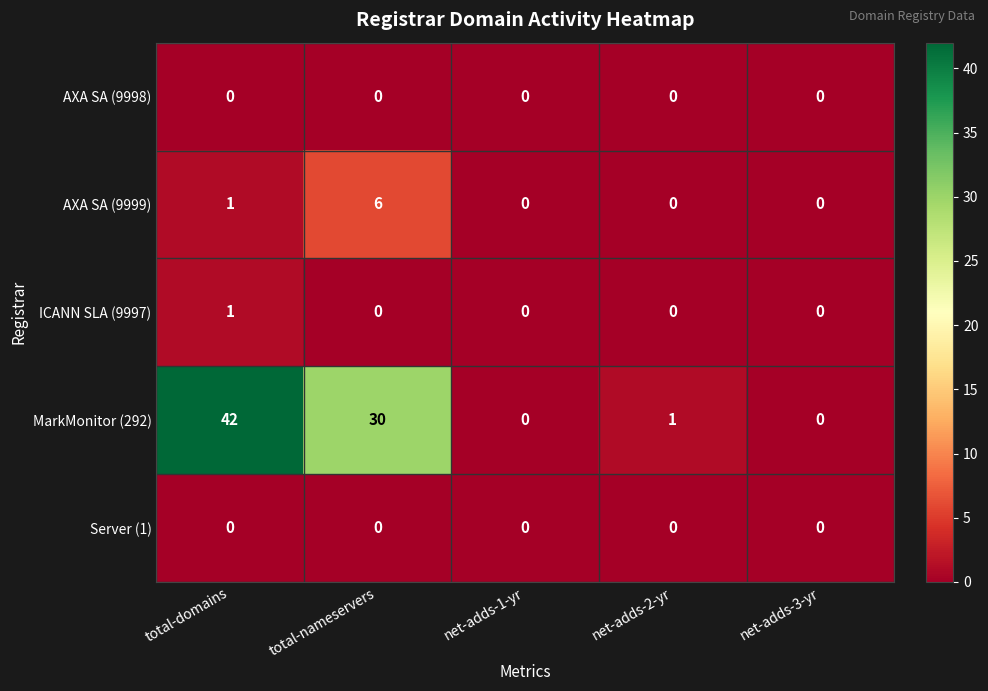

At which category is the sum across all series the highest?

total-domains